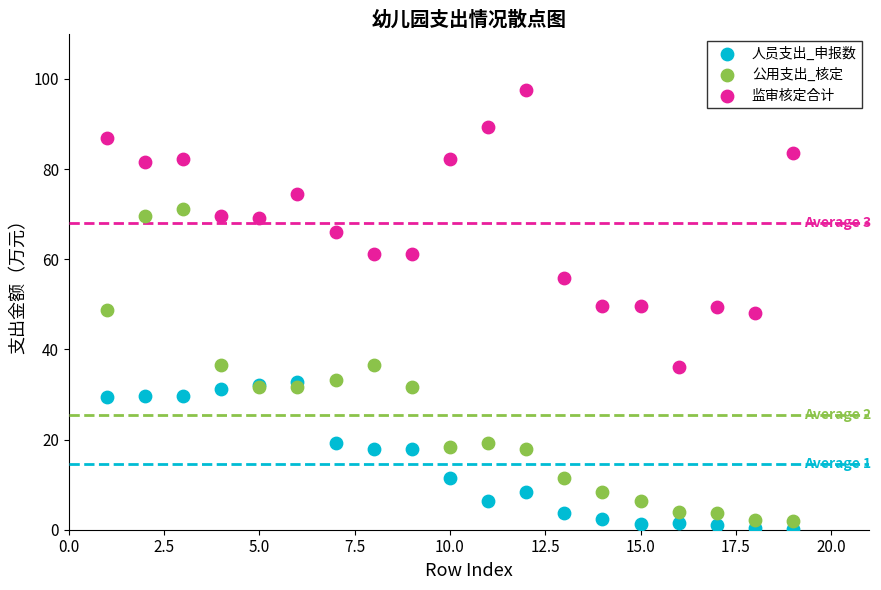

Which series contains the lowest Y value?

人员支出_申报数